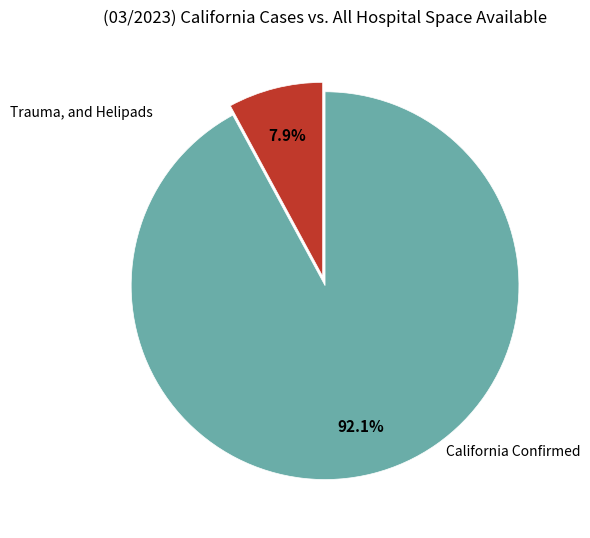

How many segments does this pie chart have?

2